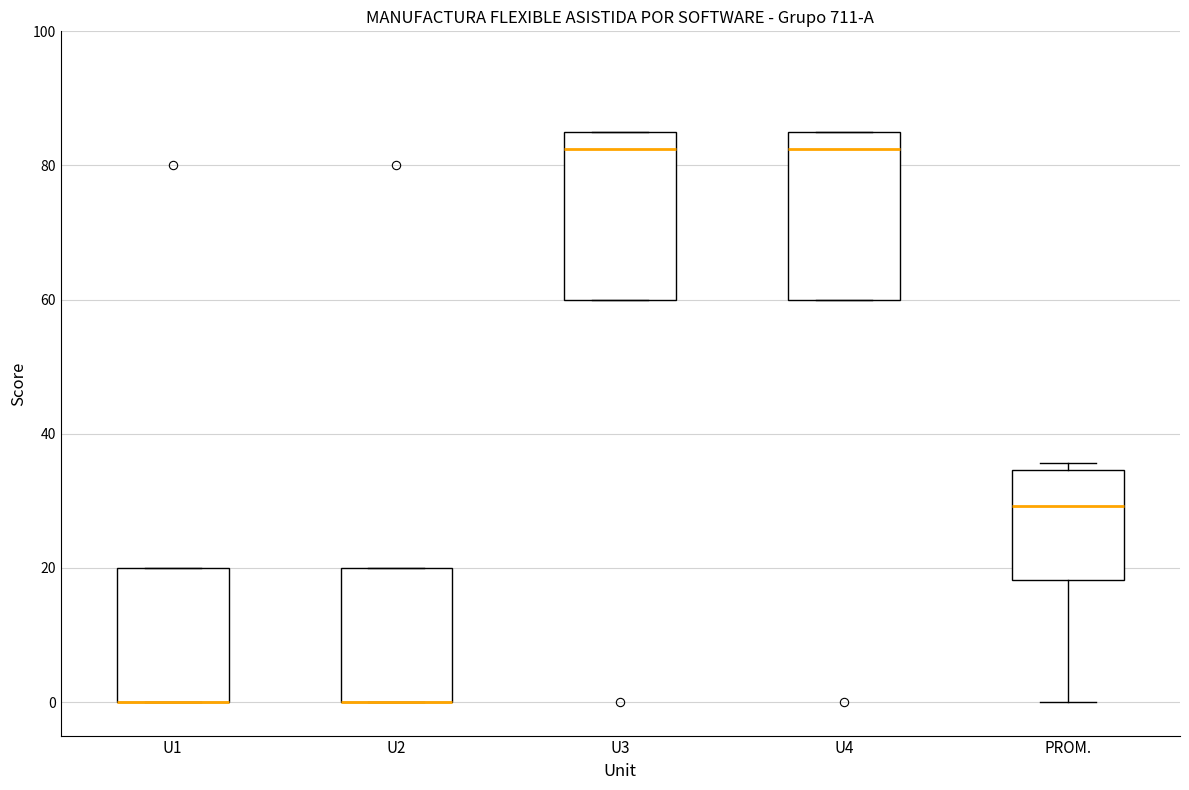

Where is the upper edge of the box for U4 on the y-axis? The values are not printed on the chart, so give them approximately, as read against the axis.

86